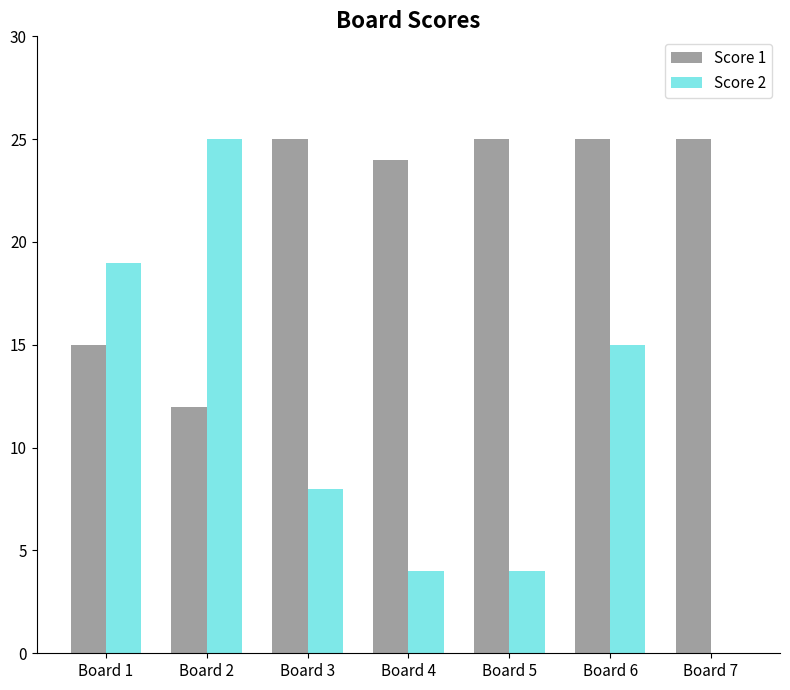

Are the bars grouped side by side (vs. stacked)?

Yes